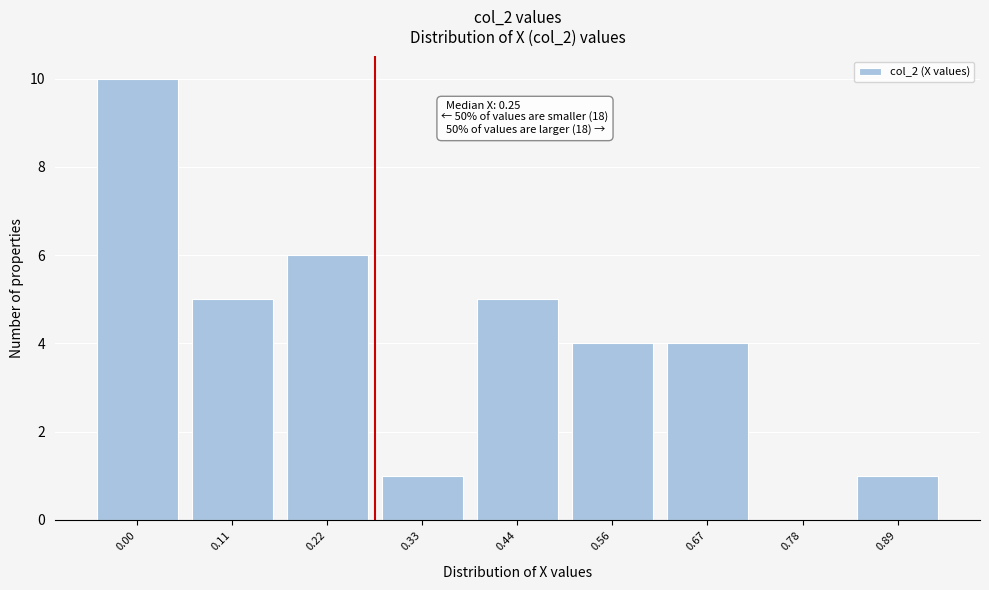

Reading left to right, extract all data points from this chart.

0.00=10	0.11=5	0.22=6	0.33=1	0.44=5	0.56=4	0.67=4	0.78=0	0.89=1